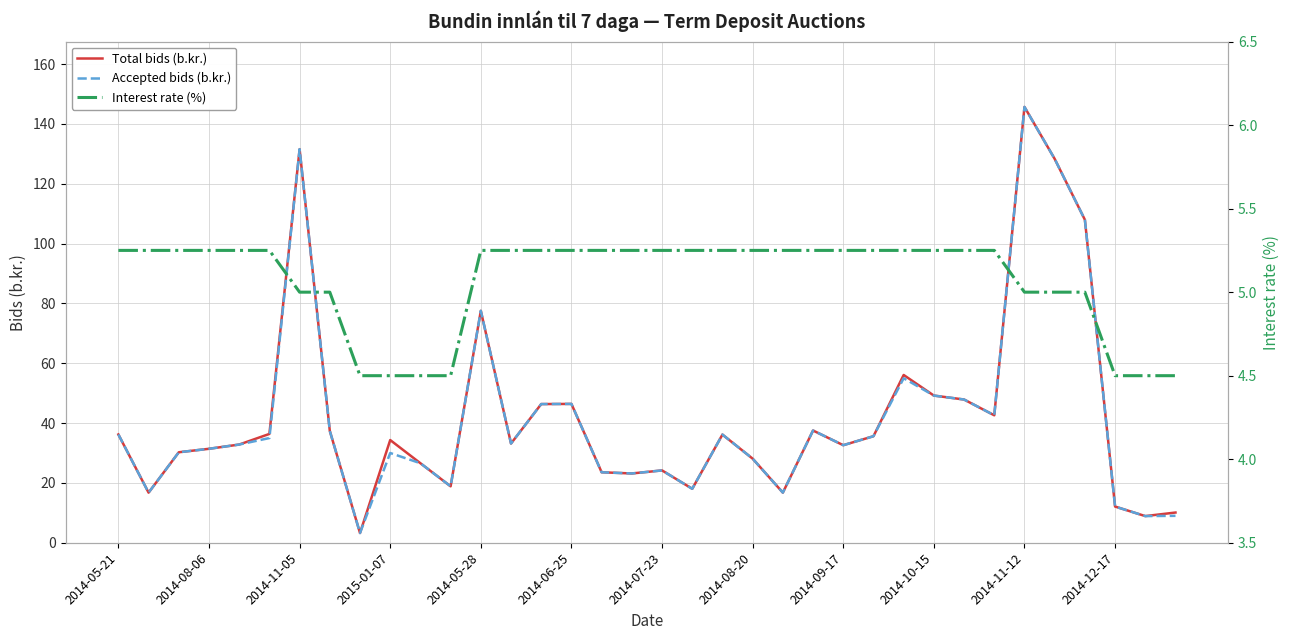

True or false: Total bids (b.kr.) has a value of 36.2 at 2014-05-21.

True